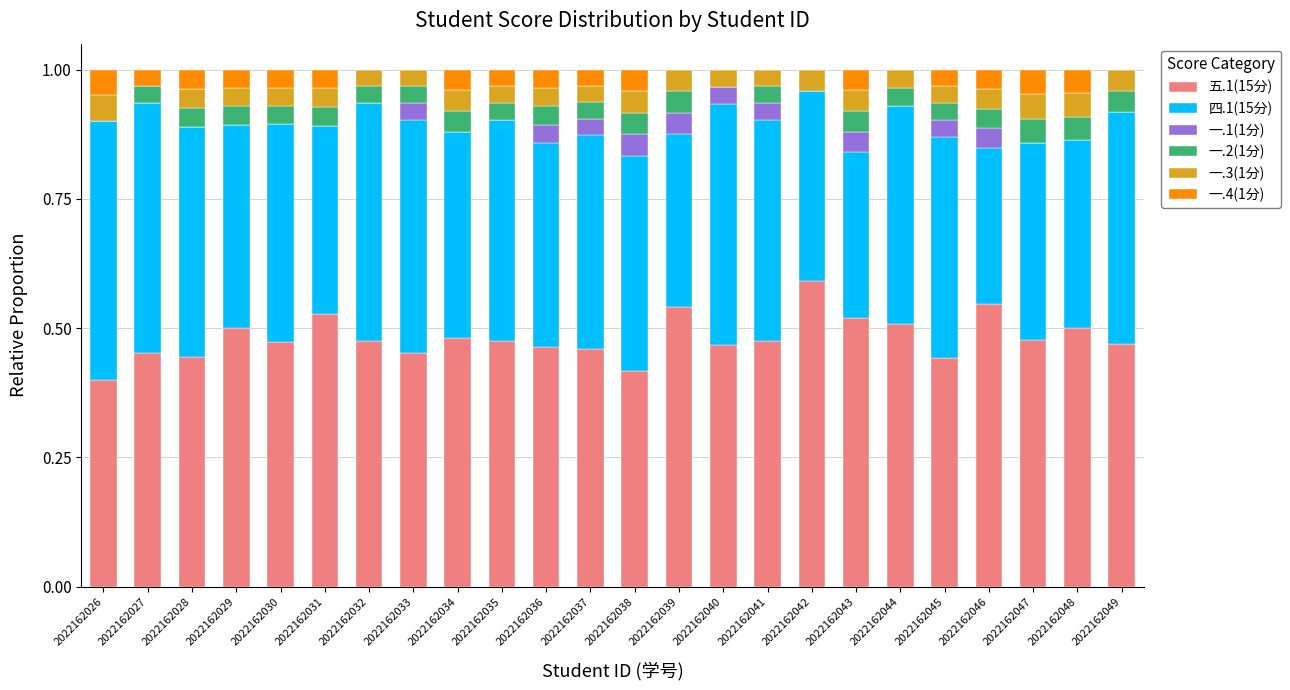

What is the total value across all series at 2022162034?

1.0